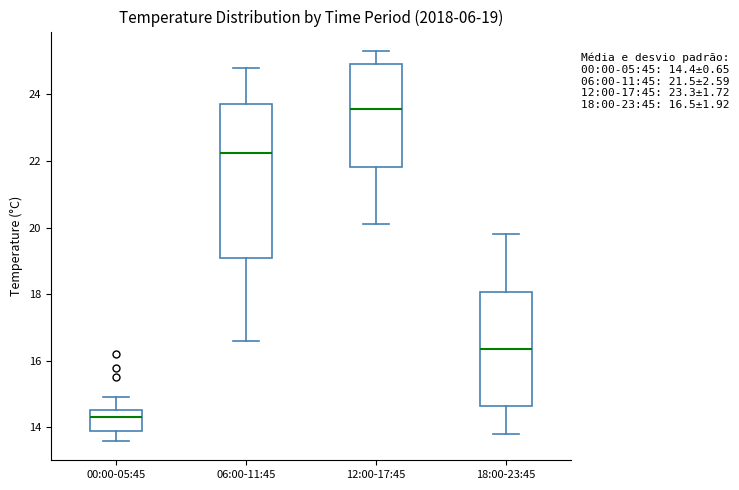

Which box is the tallest, from its lower edge to its upper edge?

06:00-11:45